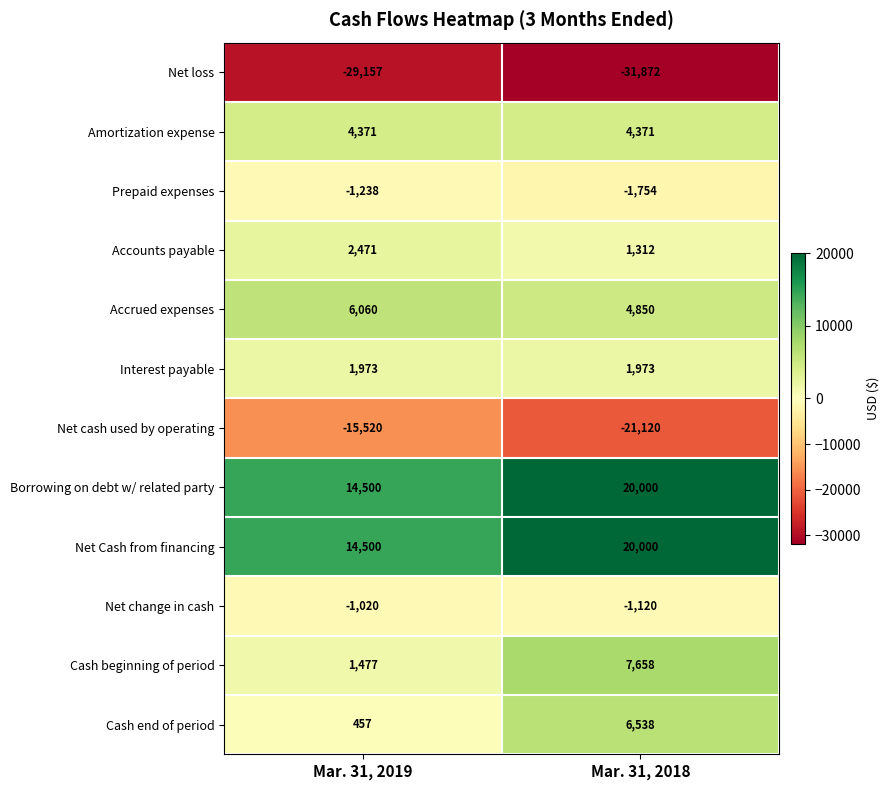

At which category does the chart reach its peak across all series?

Mar. 31, 2018